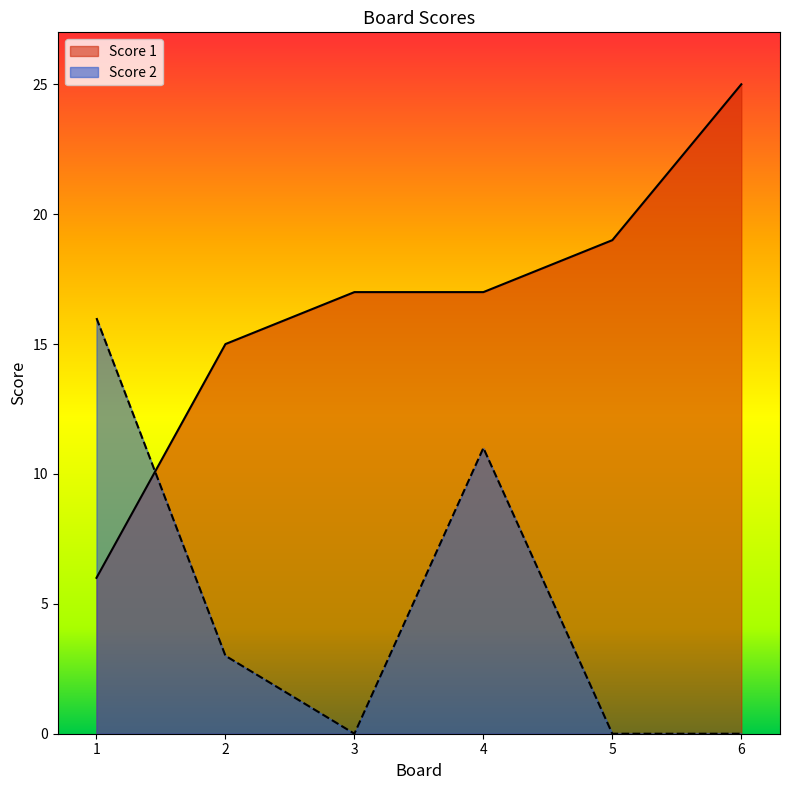

How many lines are shown in the chart?

2